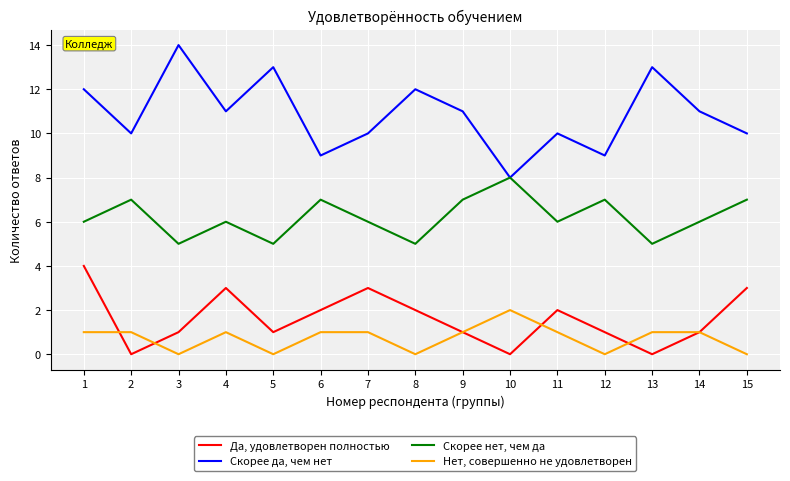

Which series has the widest spread of values?

Скорее да, чем нет